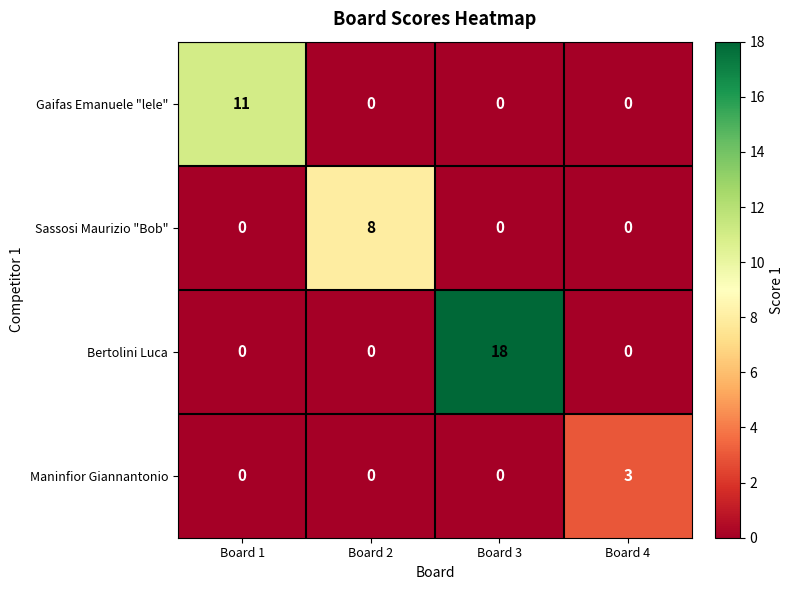

Count the number of categories in the chart.

4